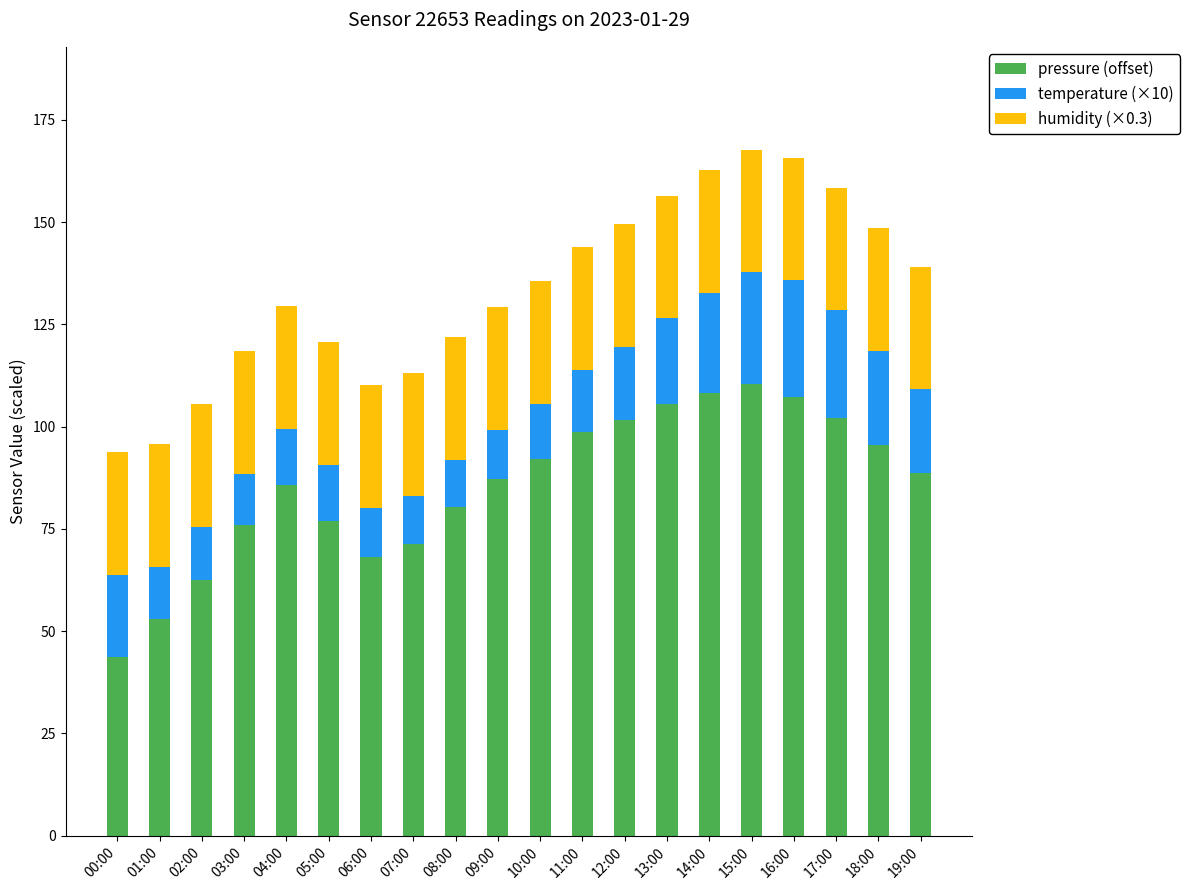

What is the lowest value of the pressure (offset) series?

43.7